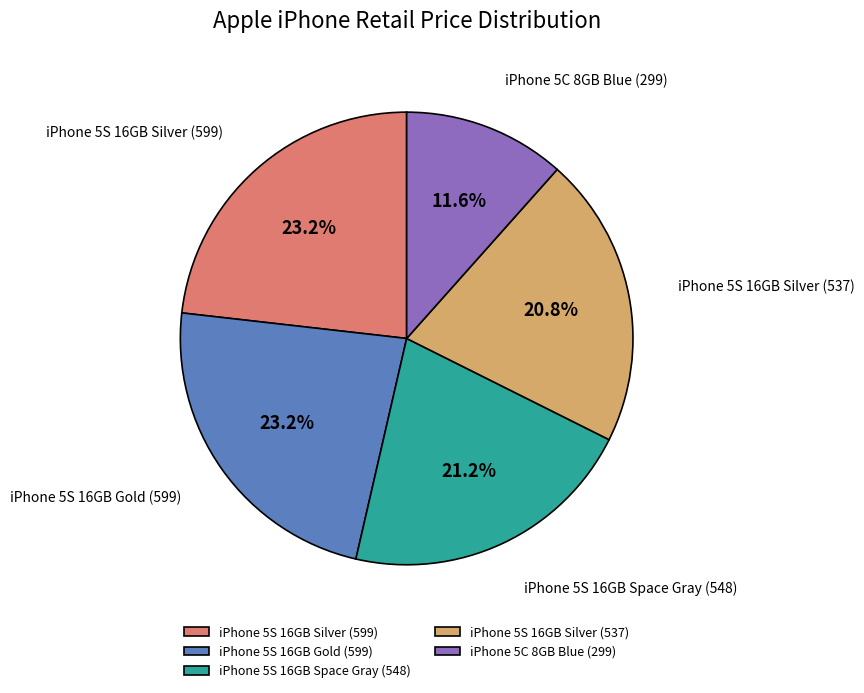

The iPhone 5S 16GB Silver (599) slice represents 37% of the pie. True or false?

False